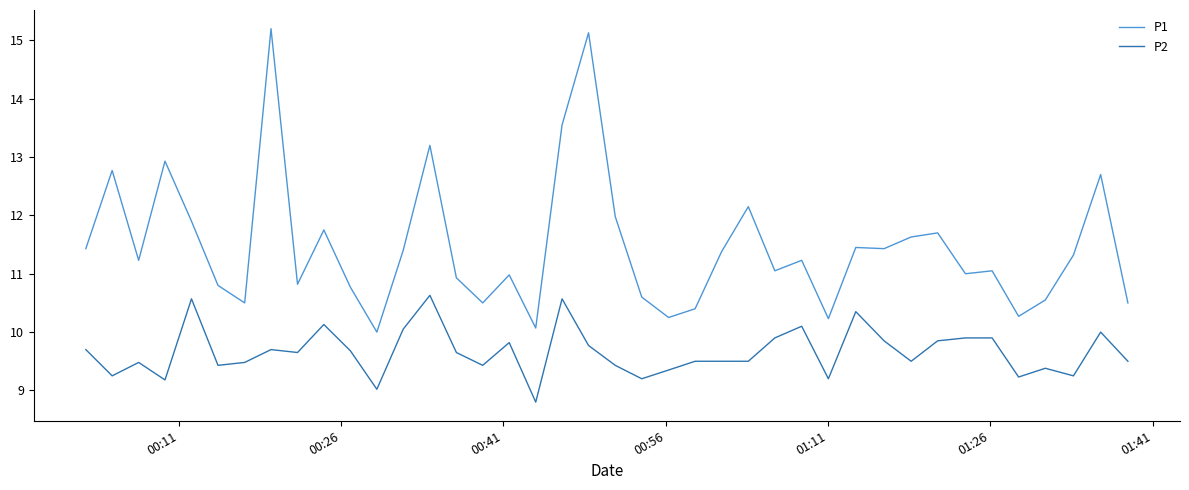

Rank the series by their maximum value, from highest to lowest.

P1, P2